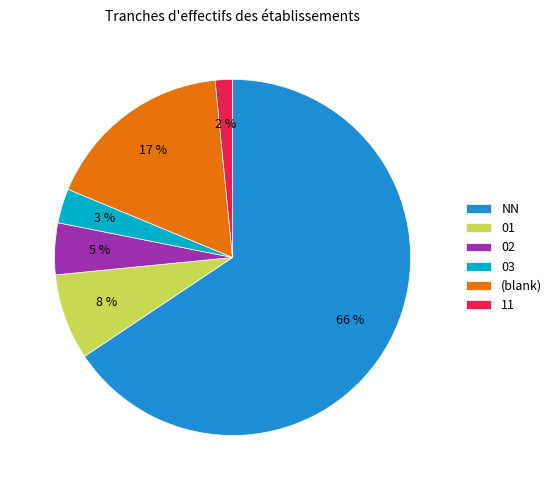

To the nearest percent, what is the combined percentage of NN and 01?

73%